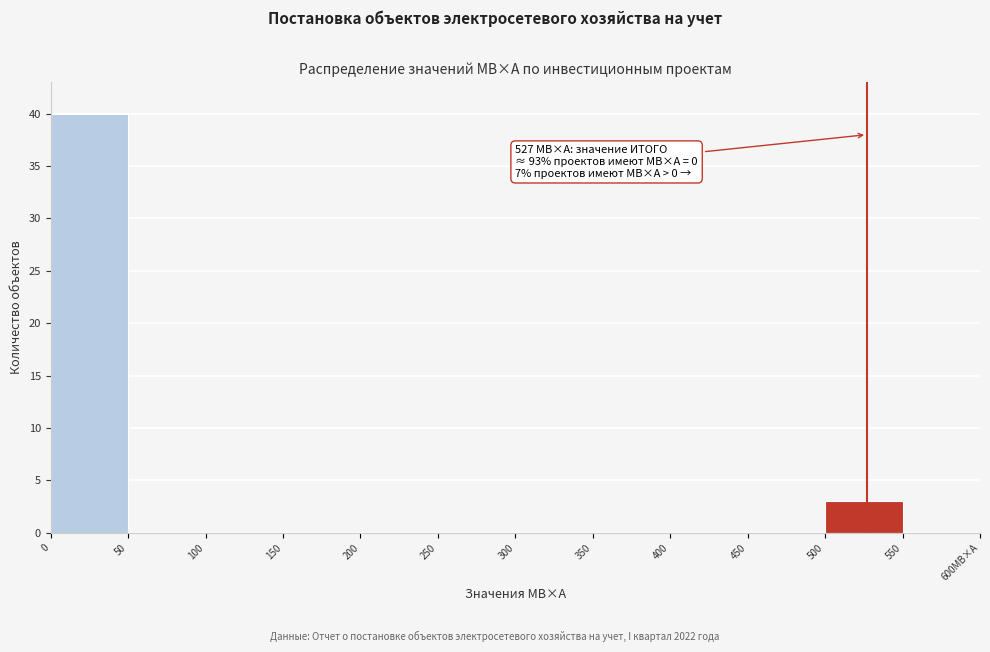

Reading left to right, transcribe all the data shown in this chart.

0=40	50=0	100=0	150=0	200=0	250=0	300=0	350=0	400=0	450=0	500=3	550=0